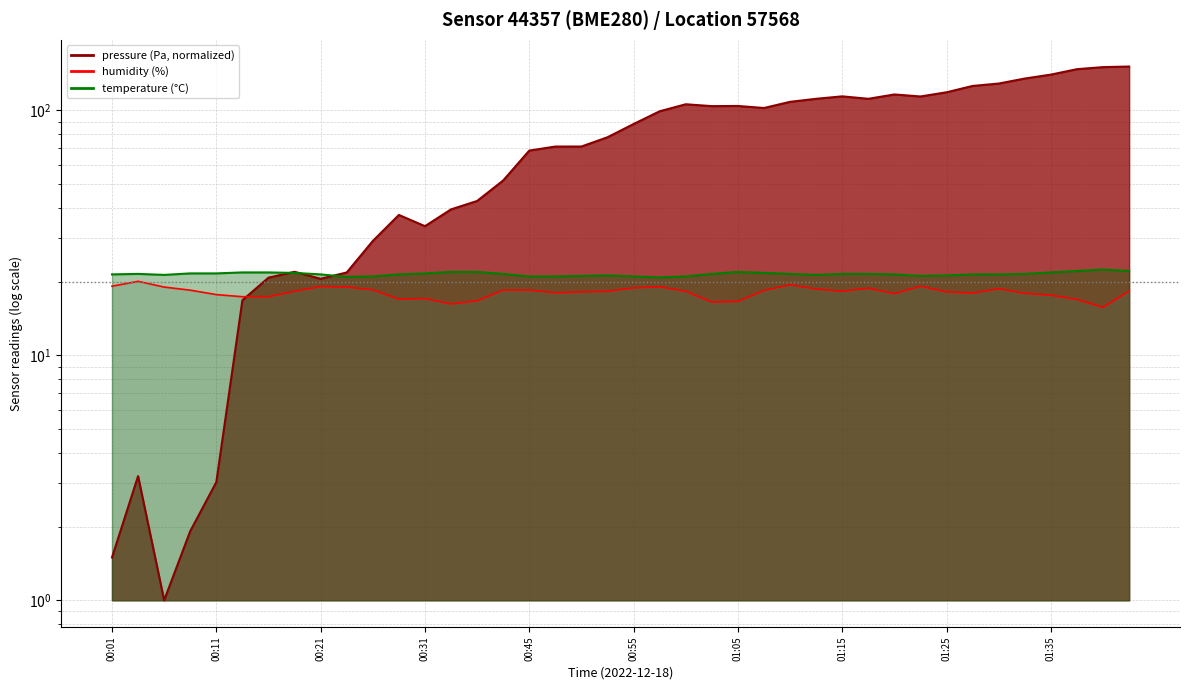

Which series has the largest total across all categories?

pressure